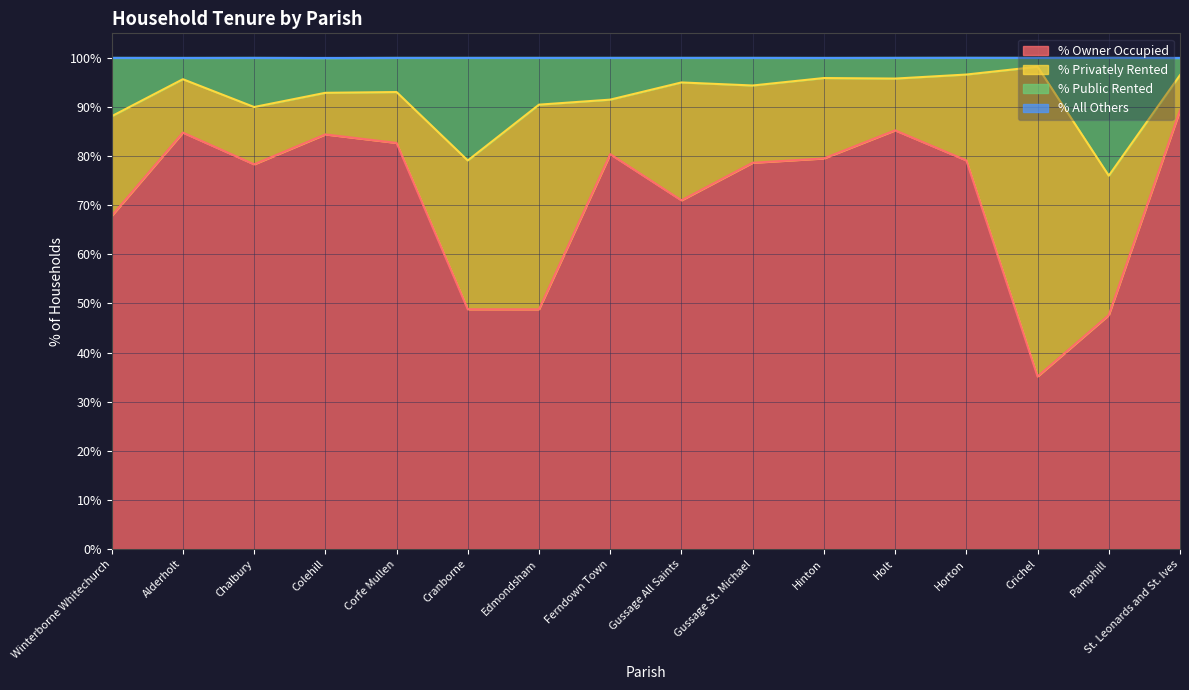

What is the difference between the second highest and second lowest values in the % Public Rented series?

17.5